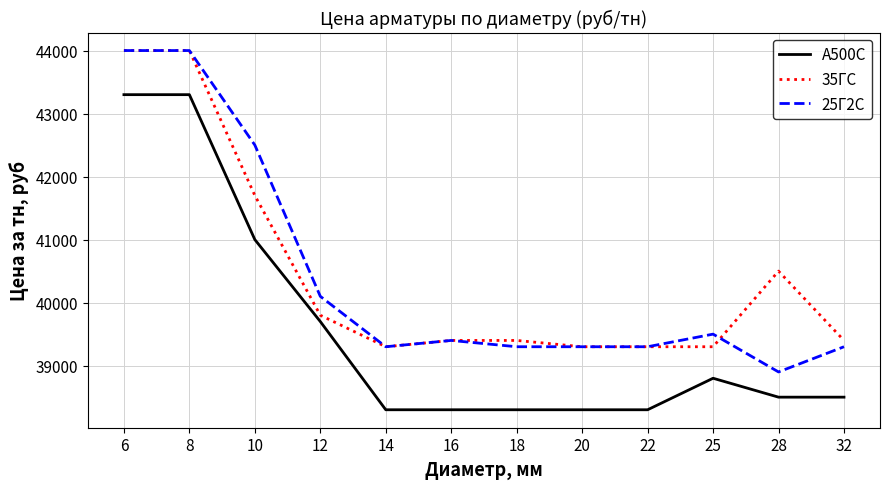

Which series changed the most between 6 and 12?

35ГС